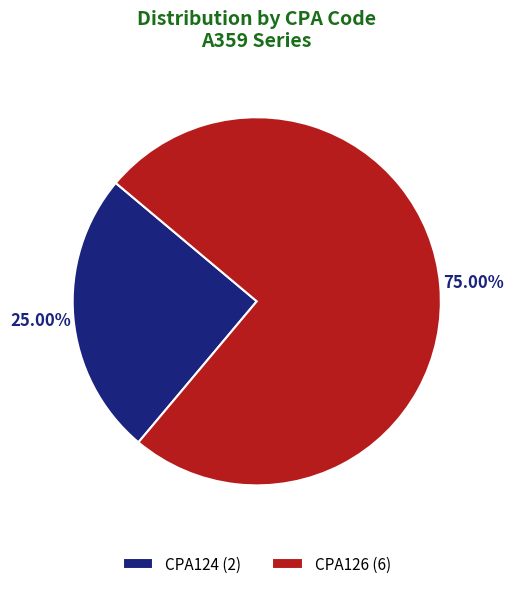

Count the number of slices in the pie.

2